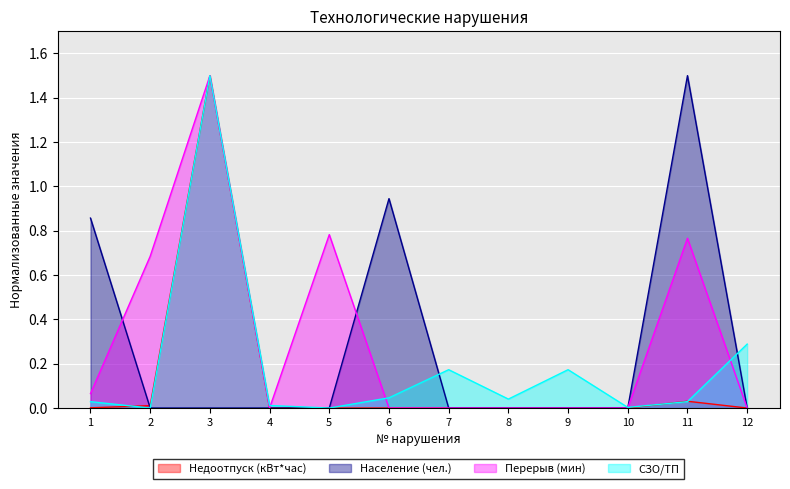

What are all the series names shown in the legend?

Недоотпуск (кВт*час), Население (чел.), Перерыв (мин), СЗО/ТП